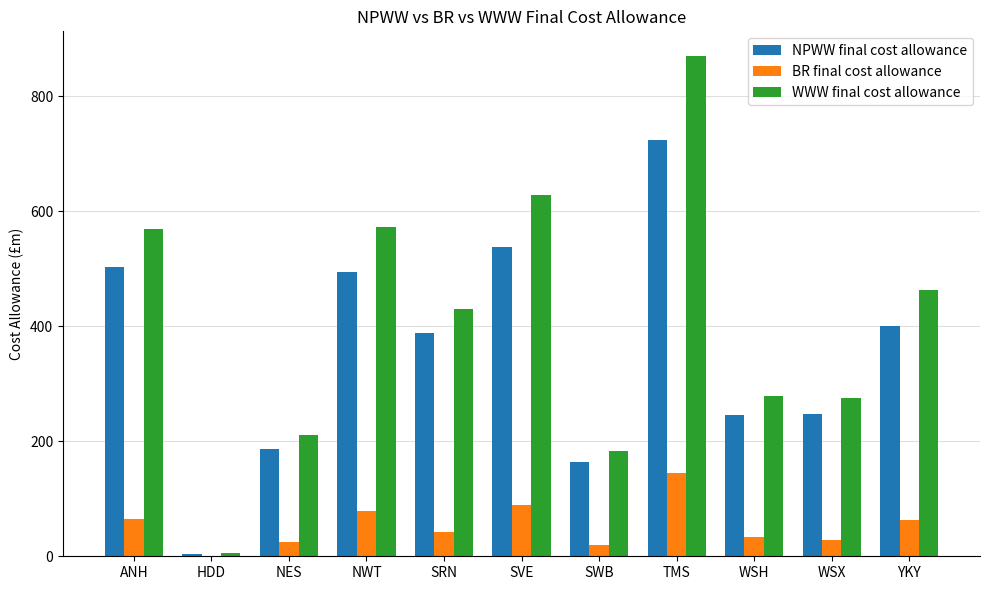

True or false: WWW final cost allowance has a value of 462.9 at YKY.

True